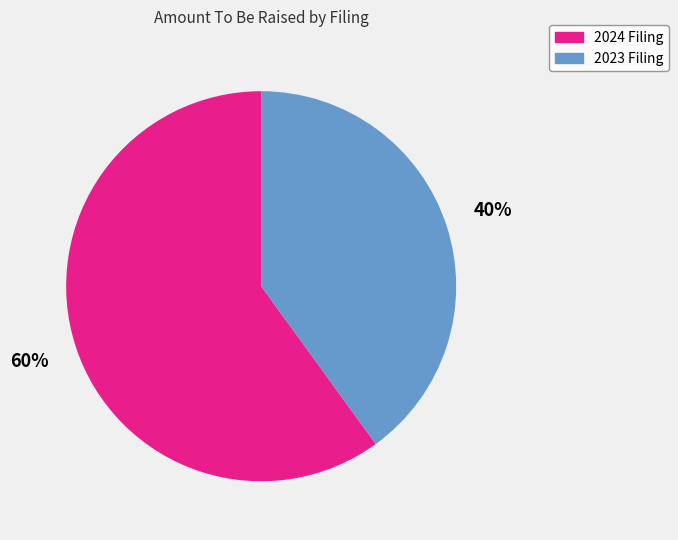

To the nearest percent, what portion does 2024 Filing represent?

60%